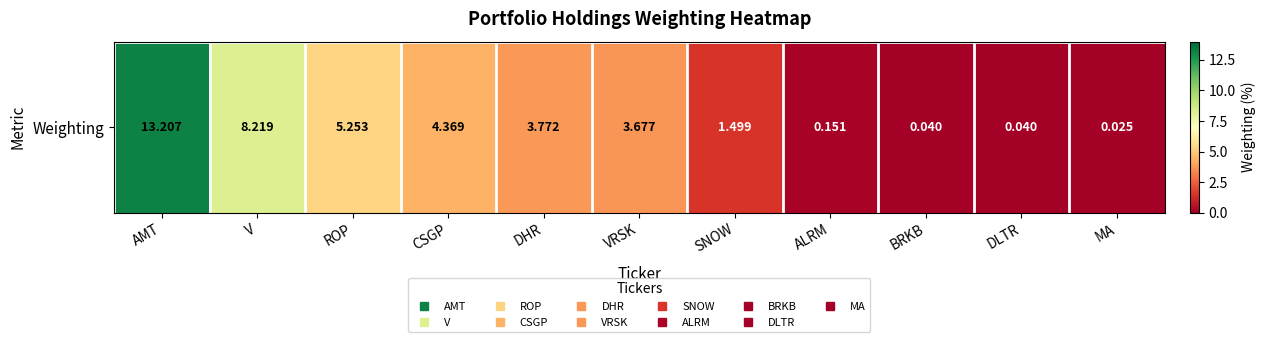

What is the difference between the values at ROP and V?

3.0